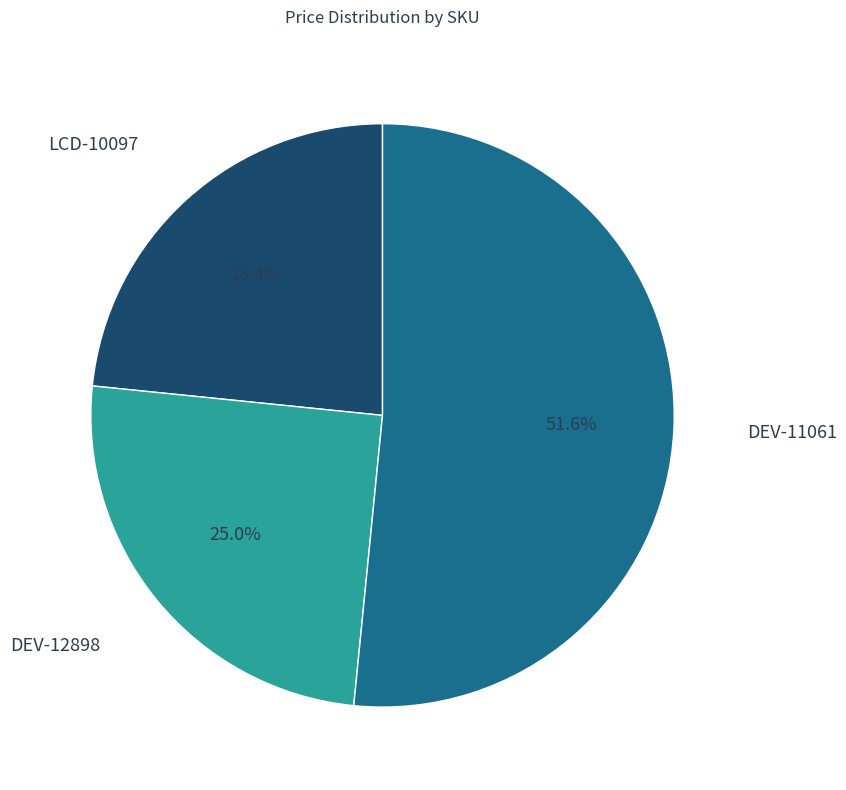

Rank the categories by value from highest to lowest.

DEV-11061, DEV-12898, LCD-10097